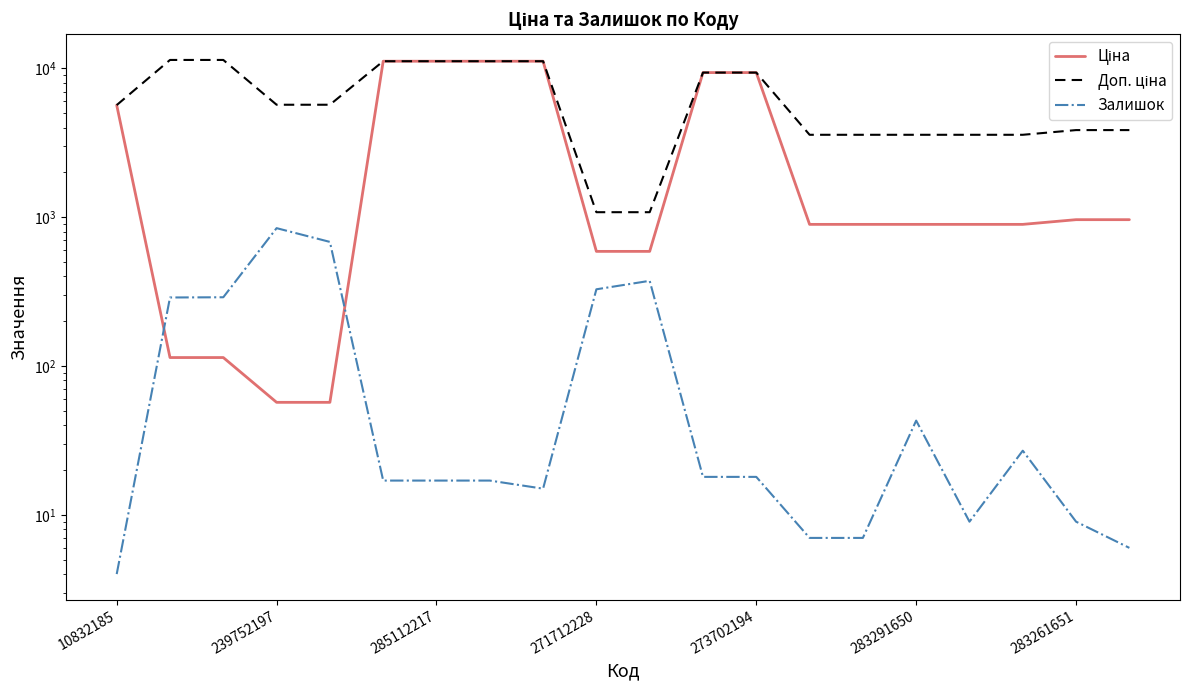

True or false: Доп. ціна and Ціна intersect in this chart.

False